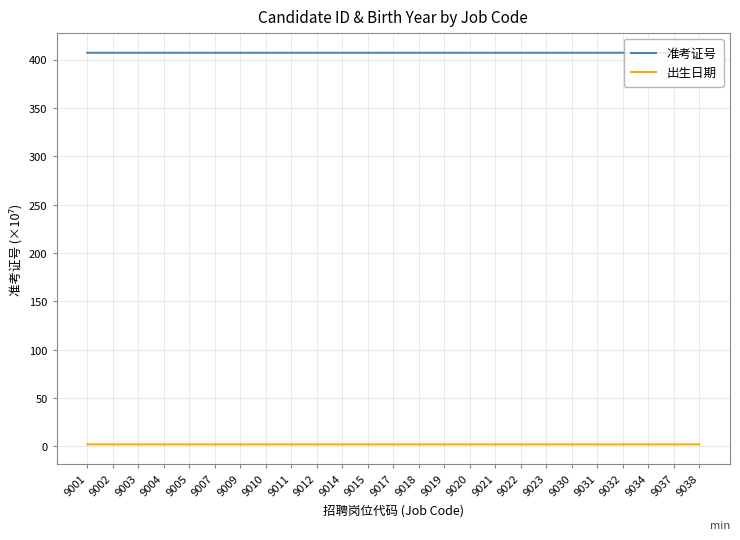

In 出生日期, how many points are lower than both neighbors (excluding endpoints)?

6